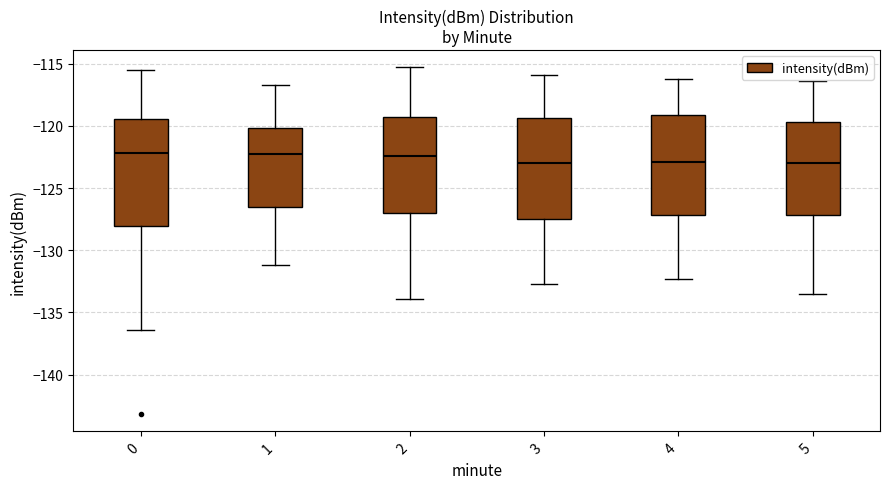

Reading left to right, read every box against the y-axis: the position of its median line, the range the box covers, and the ends of its whiskers. The values are not printed on the chart, so give them approximately, as read against the axis.

0: median -122.0, box -128.0 to -119.5, whiskers -136.5 to -115.5
1: median -122.5, box -126.5 to -120.0, whiskers -131.0 to -116.5
2: median -122.5, box -127.0 to -119.5, whiskers -134.0 to -115.5
3: median -123.0, box -127.5 to -119.5, whiskers -132.5 to -116.0
4: median -123.0, box -127.0 to -119.0, whiskers -132.5 to -116.0
5: median -123.0, box -127.0 to -119.5, whiskers -133.5 to -116.5